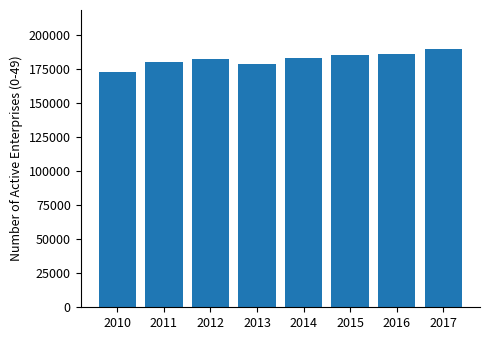

The value at 2017 is 189953. True or false?

True